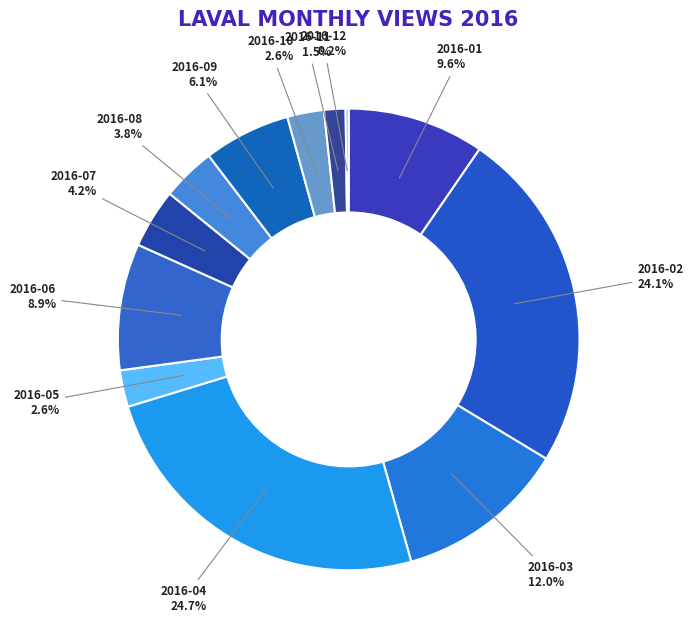

To the nearest percent, what is the average slice percentage?

8%